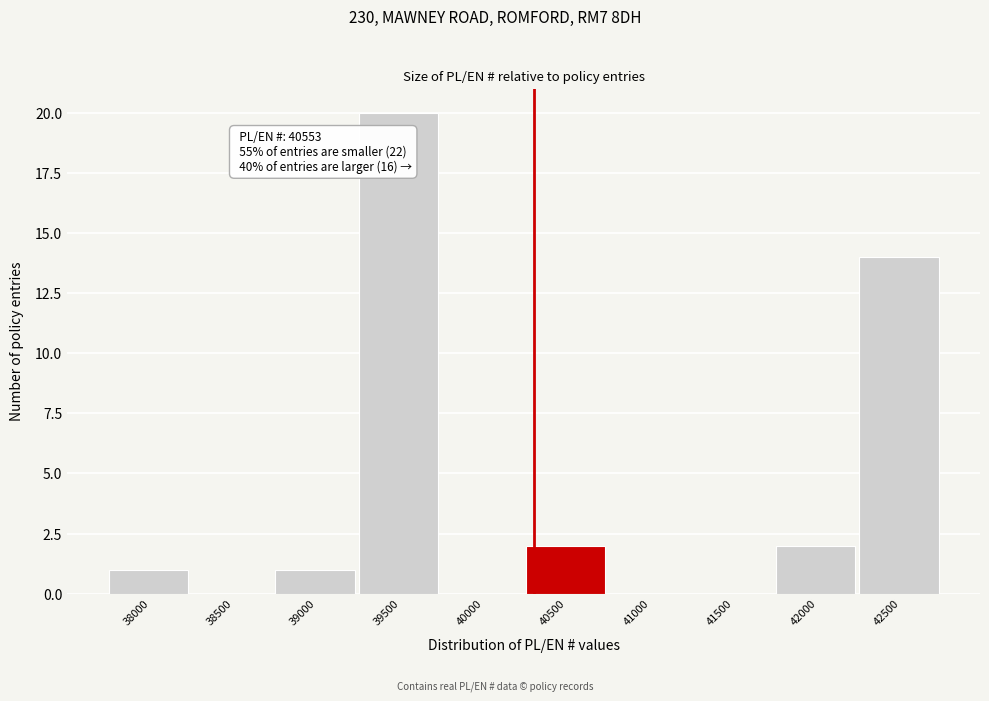

Reading left to right, transcribe all the data shown in this chart.

38000=1	38500=0	39000=1	39500=20	40000=0	40500=2	41000=0	41500=0	42000=2	42500=14